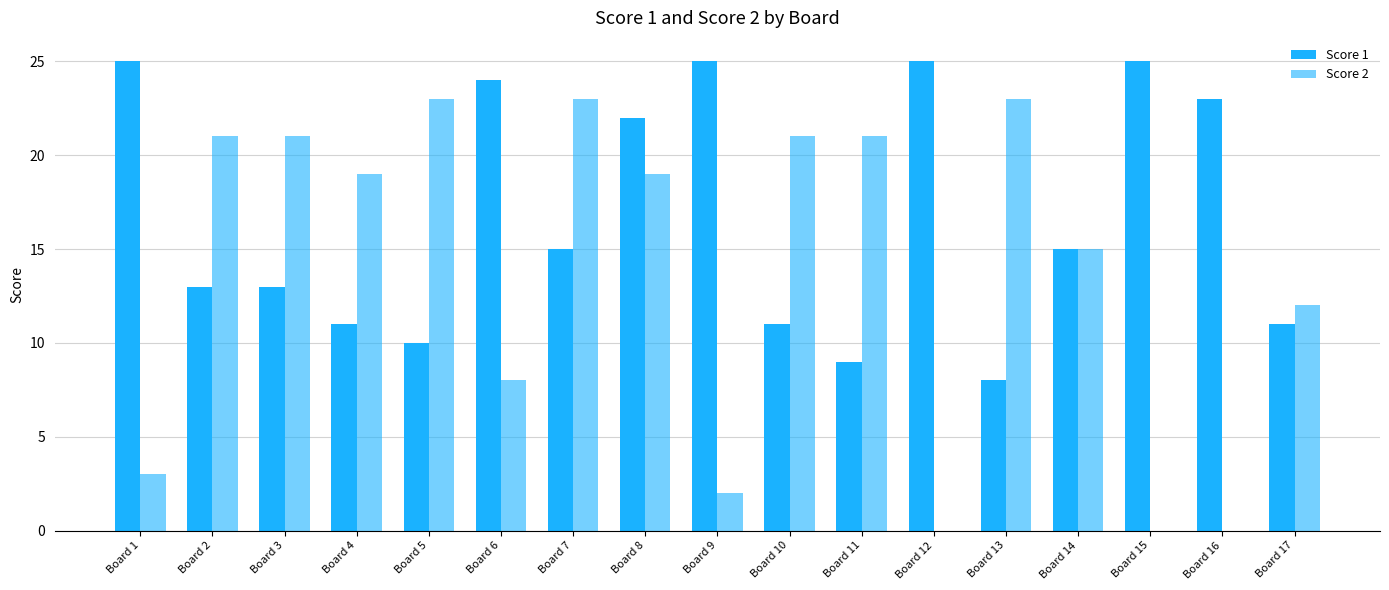

Is the value of Score 1 at Board 8 greater than the value of Score 2 at Board 2?

Yes